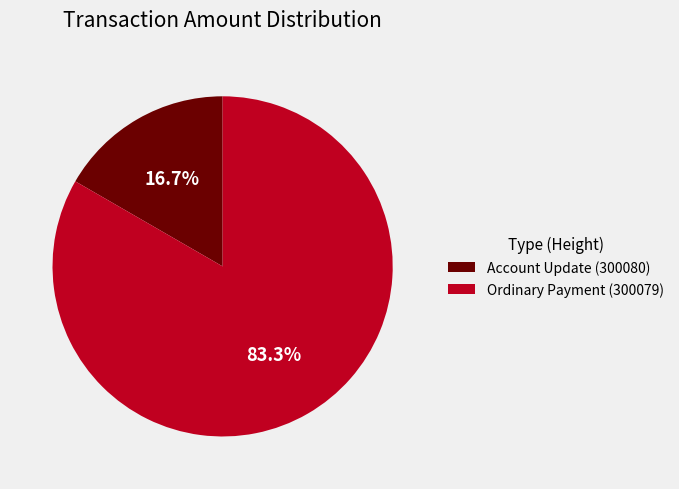

To the nearest percent, what is the difference between the largest and smallest slice percentages?

67%